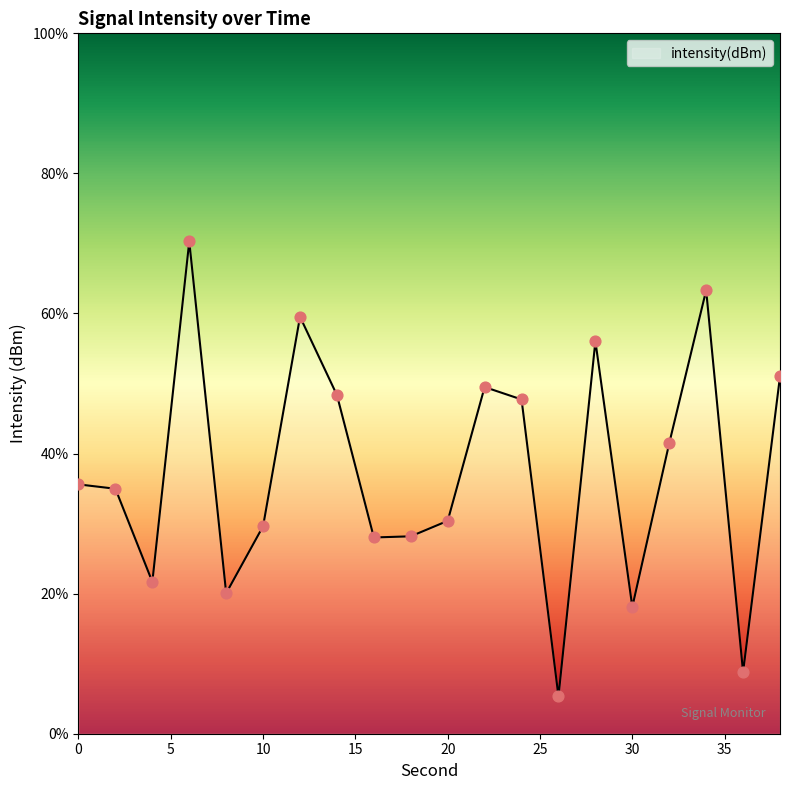

What is the greatest value displayed?

70.3